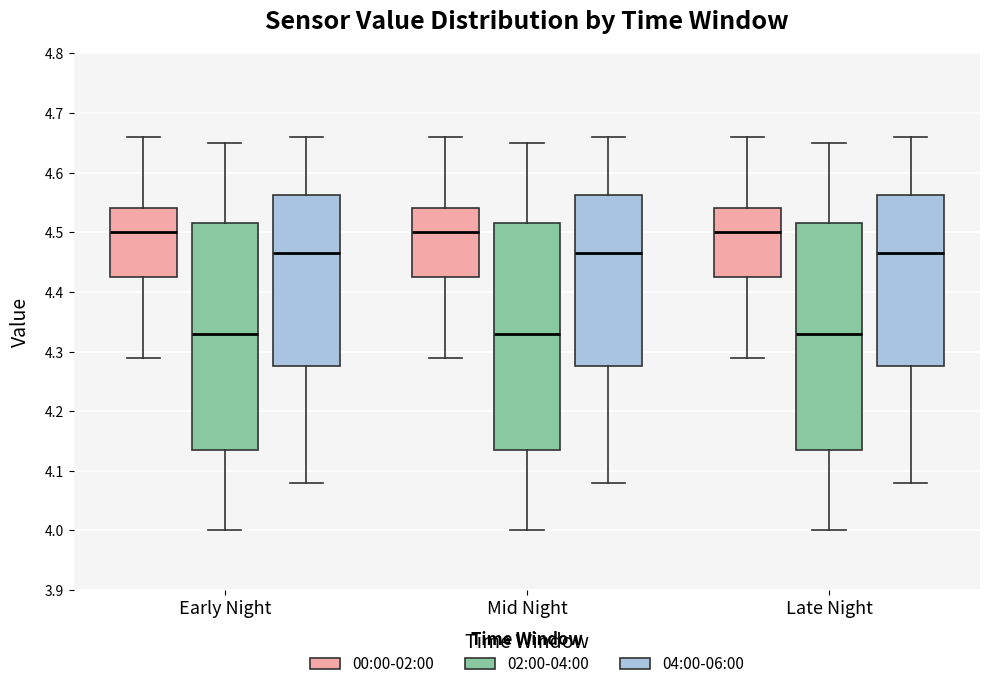

Reading left to right, transcribe this box plot: for each box, give where its median line is, the range the box spans, and where its two whiskers end, as read against the y-axis. The values are not printed on the chart, so give them approximately, as read against the axis.

Early Night (00:00-02:00): median 4.50, box 4.43 to 4.54, whiskers 4.29 to 4.66
Early Night (02:00-04:00): median 4.33, box 4.14 to 4.52, whiskers 4.00 to 4.65
Early Night (04:00-06:00): median 4.47, box 4.28 to 4.56, whiskers 4.08 to 4.66
Mid Night (00:00-02:00): median 4.50, box 4.43 to 4.54, whiskers 4.29 to 4.66
Mid Night (02:00-04:00): median 4.33, box 4.14 to 4.52, whiskers 4.00 to 4.65
Mid Night (04:00-06:00): median 4.47, box 4.28 to 4.56, whiskers 4.08 to 4.66
Late Night (00:00-02:00): median 4.50, box 4.43 to 4.54, whiskers 4.29 to 4.66
Late Night (02:00-04:00): median 4.33, box 4.14 to 4.52, whiskers 4.00 to 4.65
Late Night (04:00-06:00): median 4.47, box 4.28 to 4.56, whiskers 4.08 to 4.66